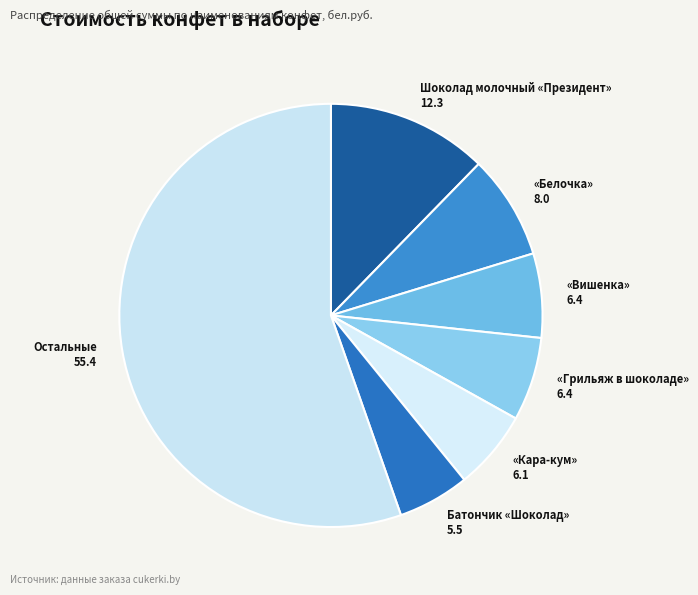

How many slices are in this pie chart?

7